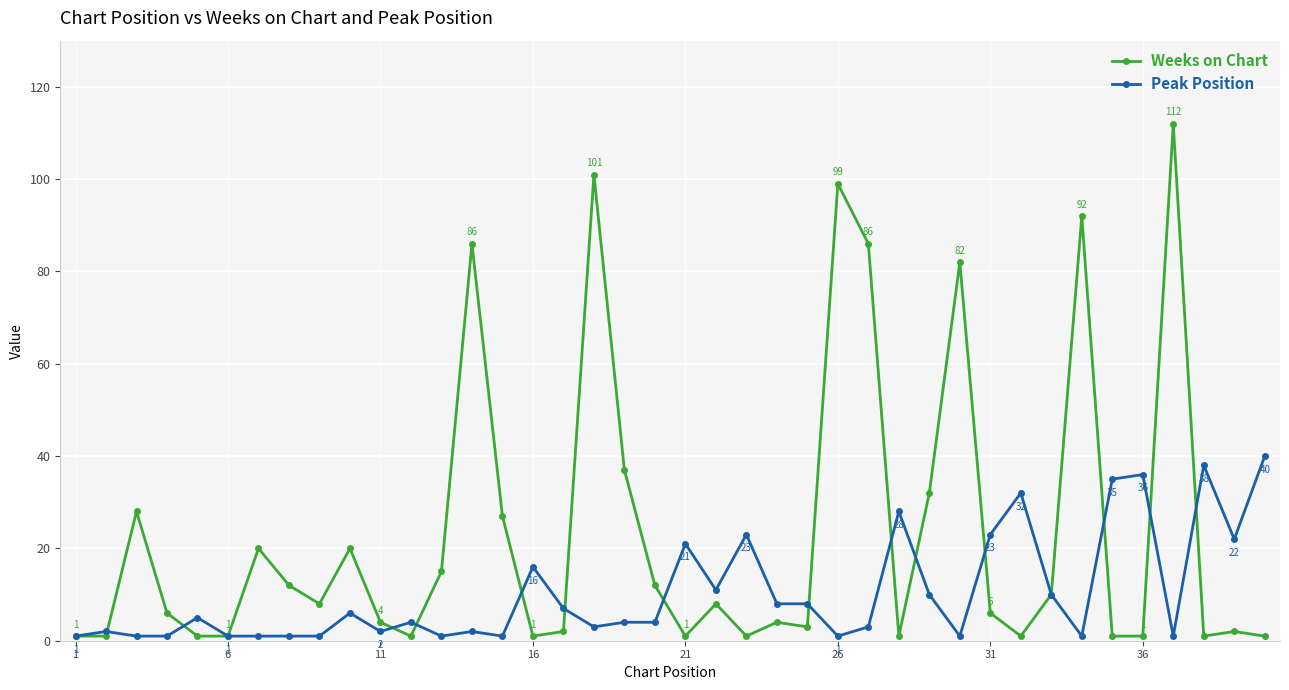

Rank the series by their maximum value, from lowest to highest.

Peak Position, Weeks on Chart